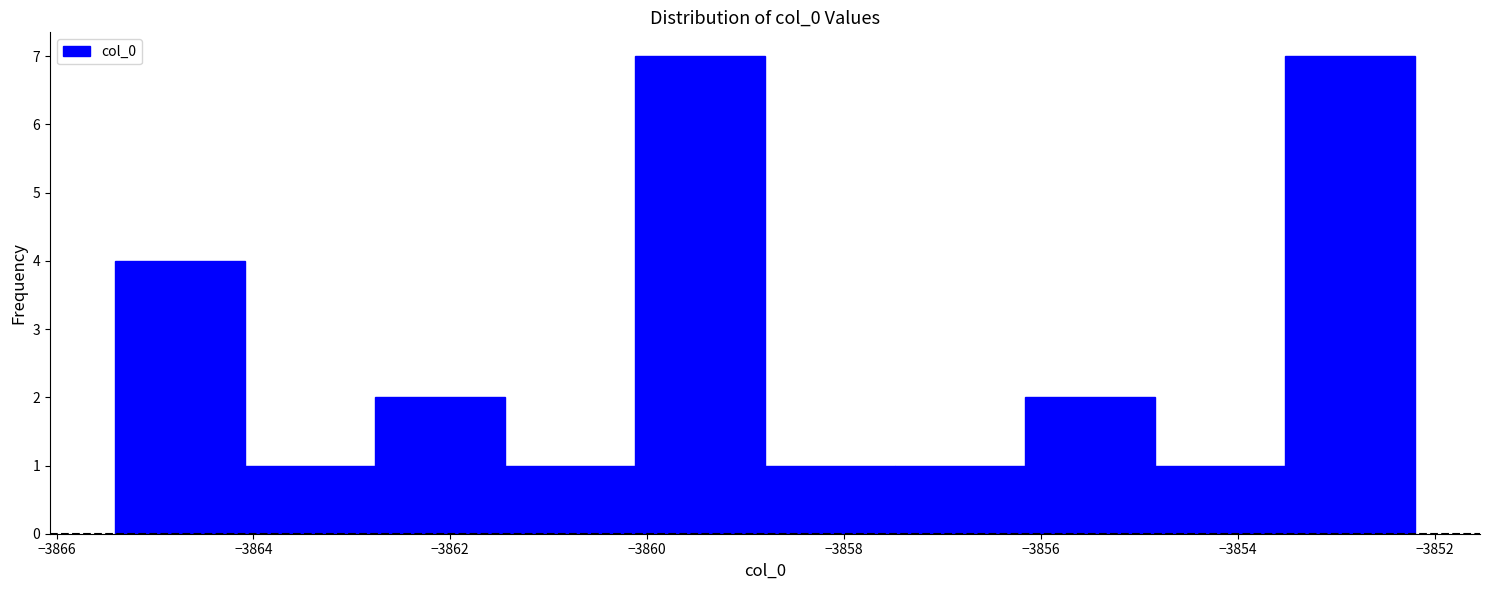

How tall is the bar that spans -3864.0 to -3862.8 on the x-axis? Neither the bar edges nor the heights are printed on the chart, so give them approximately, as read against the axes.

1